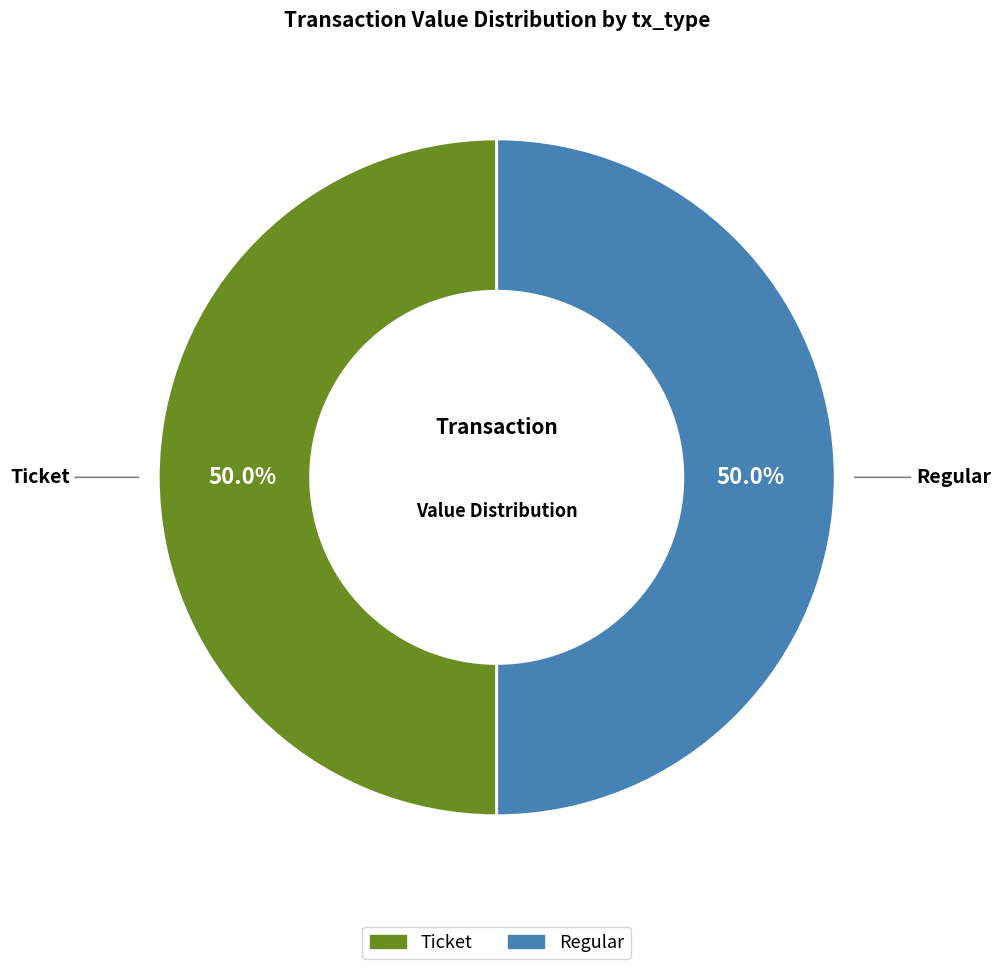

How many slices are in this pie chart?

2